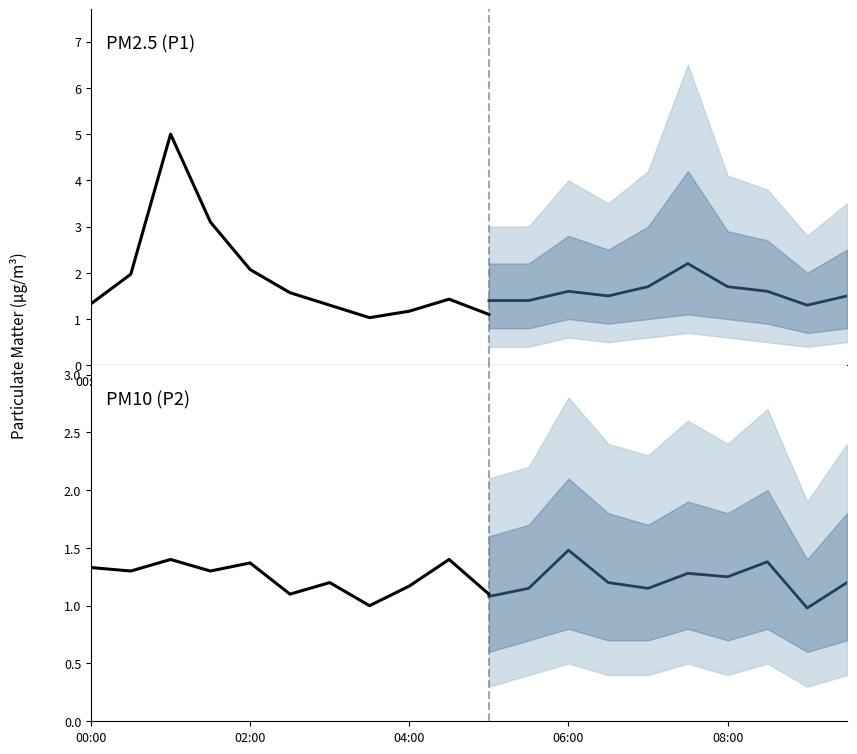

What is the difference between the second highest and second lowest values in the P2 series?

0.4